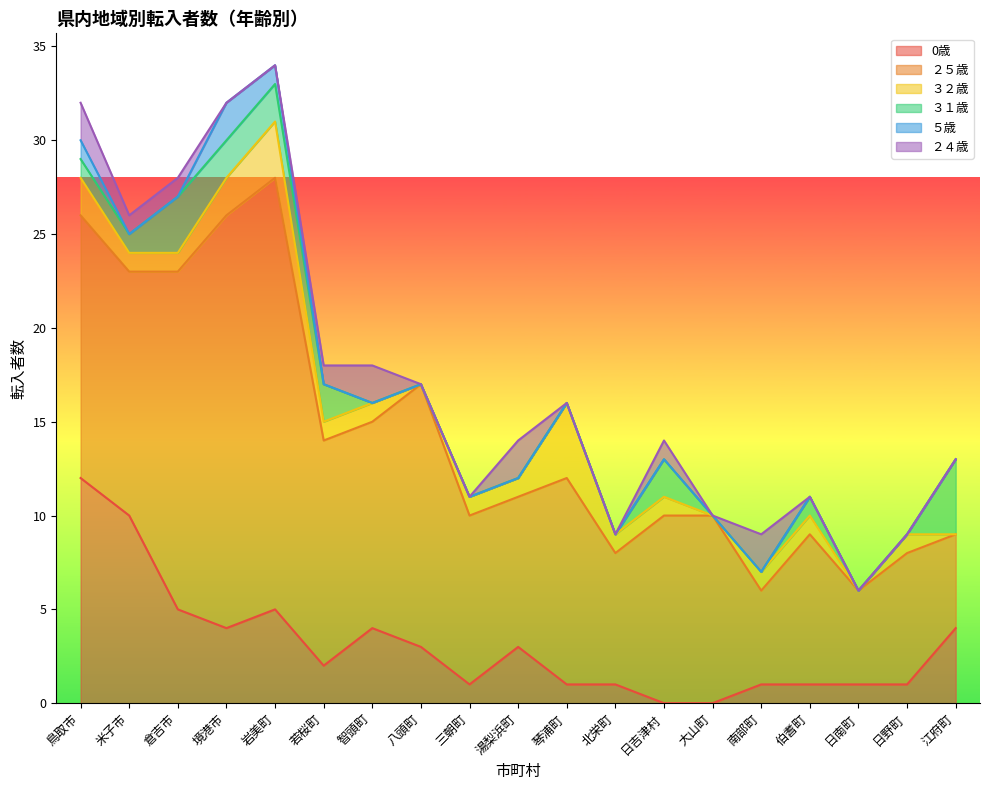

At which label does 0歳 reach its peak?

鳥取市